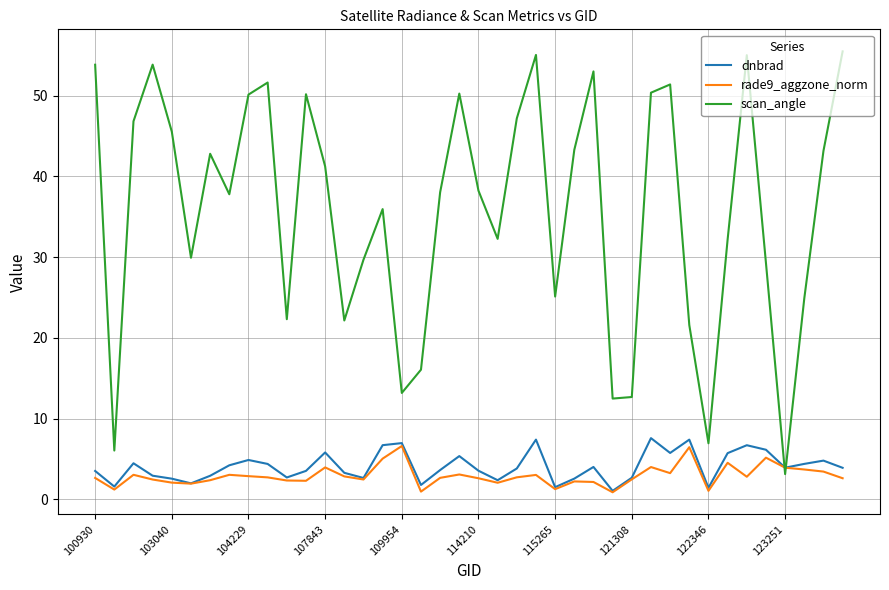

Which series has the largest range (max minus min)?

scan_angle